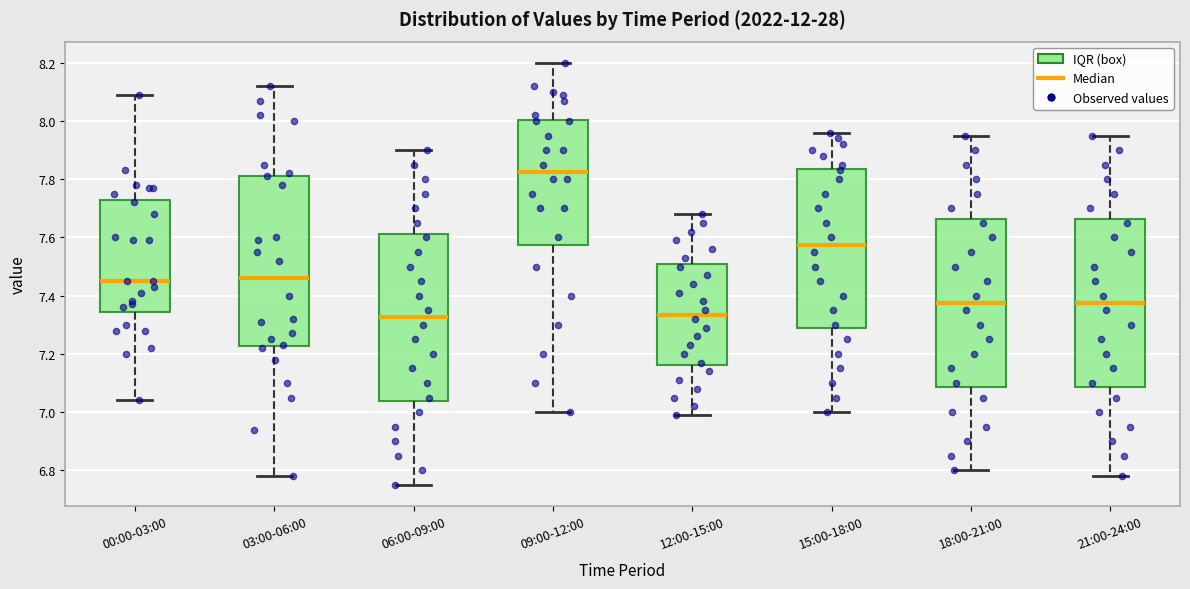

Reading left to right, transcribe this box plot: for each box, give where its median line is, the range the box spans, and where its two whiskers end, as read against the y-axis. The values are not printed on the chart, so give them approximately, as read against the axis.

00:00-03:00: median 7.46, box 7.34 to 7.72, whiskers 7.04 to 8.10
03:00-06:00: median 7.46, box 7.22 to 7.82, whiskers 6.78 to 8.12
06:00-09:00: median 7.32, box 7.04 to 7.62, whiskers 6.76 to 7.90
09:00-12:00: median 7.82, box 7.58 to 8.00, whiskers 7.00 to 8.20
12:00-15:00: median 7.34, box 7.16 to 7.50, whiskers 7.00 to 7.68
15:00-18:00: median 7.58, box 7.28 to 7.84, whiskers 7.00 to 7.96
18:00-21:00: median 7.38, box 7.08 to 7.66, whiskers 6.80 to 7.96
21:00-24:00: median 7.38, box 7.08 to 7.66, whiskers 6.78 to 7.96